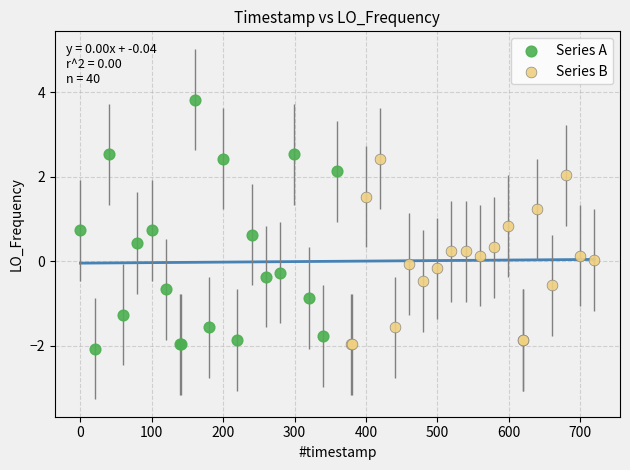

Which series reaches the maximum Y coordinate?

Series A